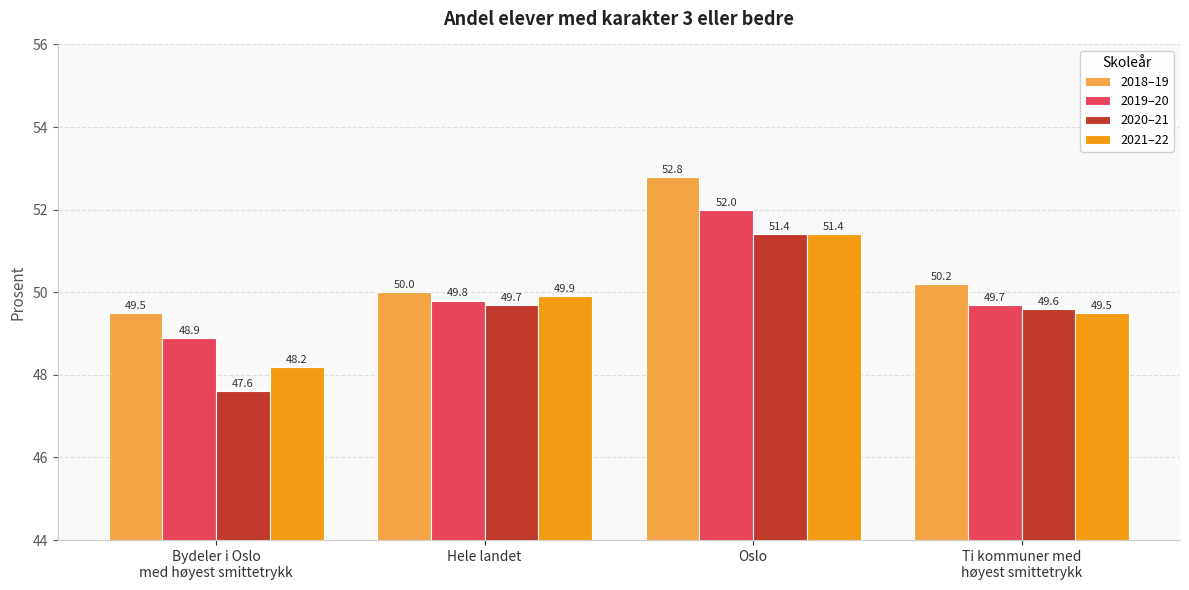

Which series has the largest total across all categories?

2018–19